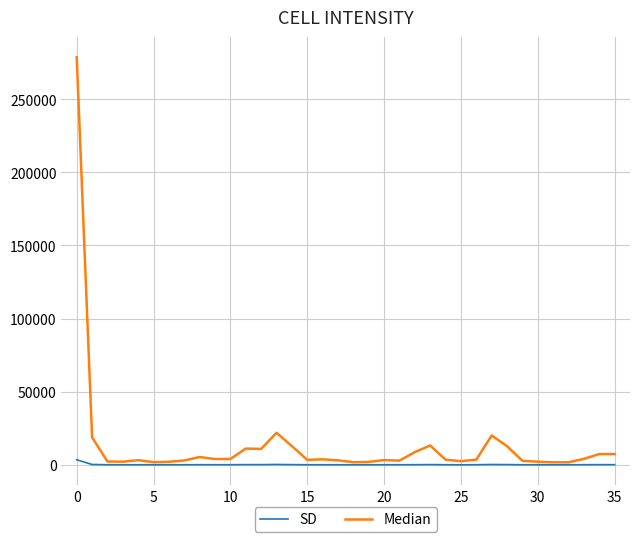

List the series in order of their peak value, lowest first.

SD, Median